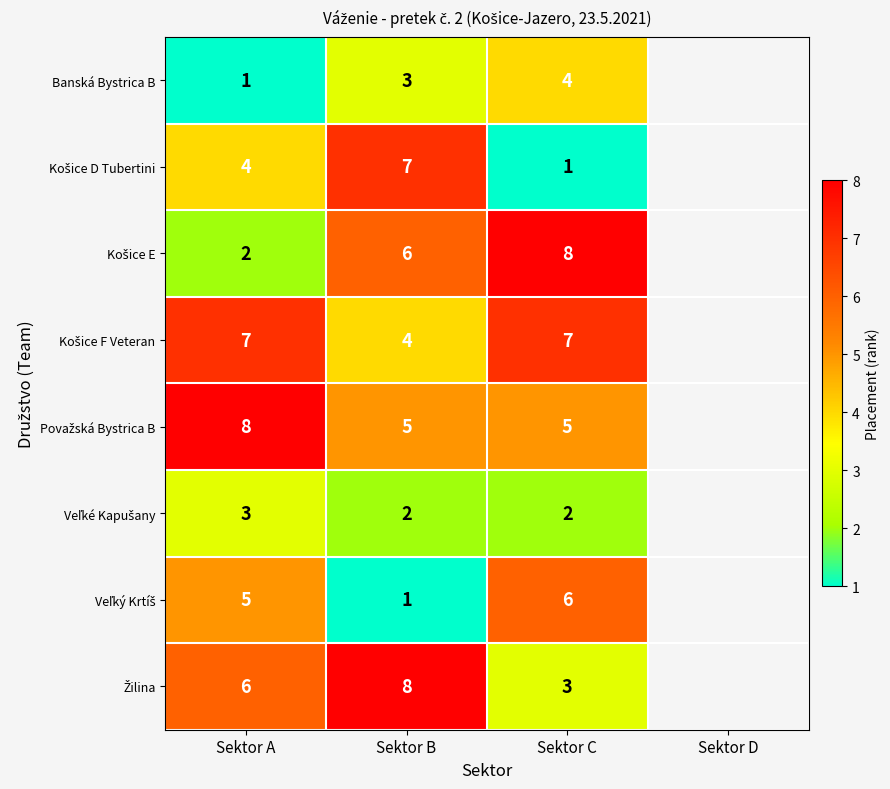

What is the total value across all series at Sektor B?

36